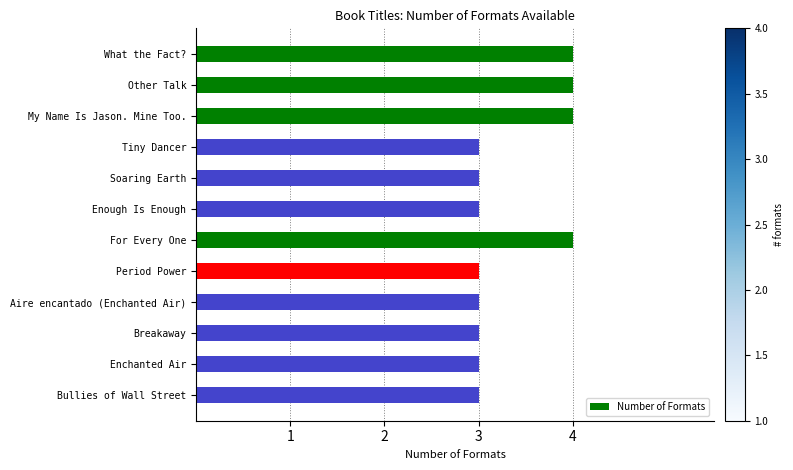

The chart shows a value of 5 at My Name Is Jason. Mine Too.. True or false?

False